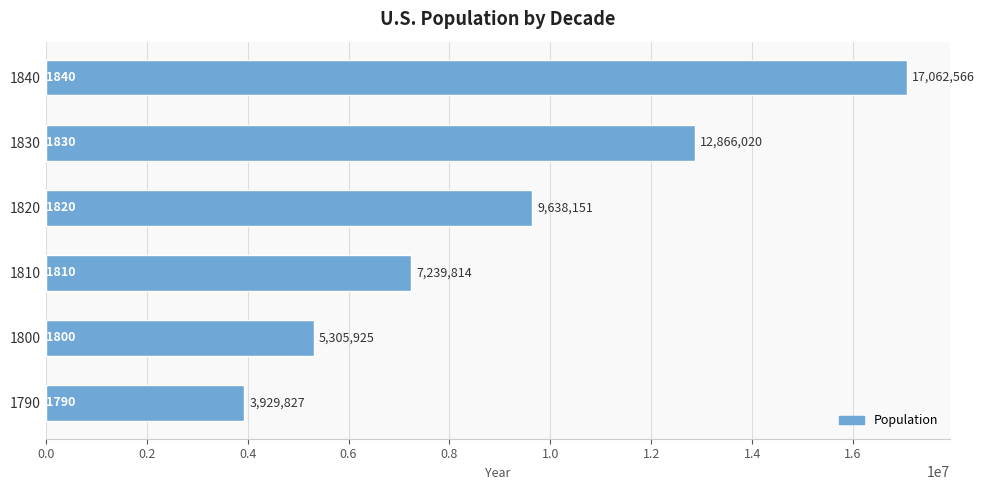

The value at 1810 is 10166653. True or false?

False